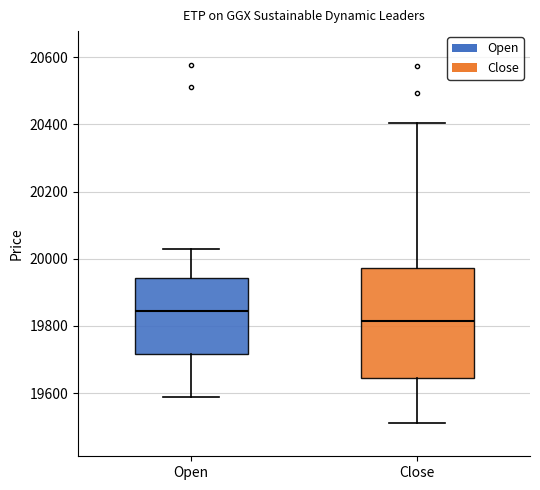

Where does the median line of the box for Open sit on the y-axis? The values are not printed on the chart, so give them approximately, as read against the axis.

19840